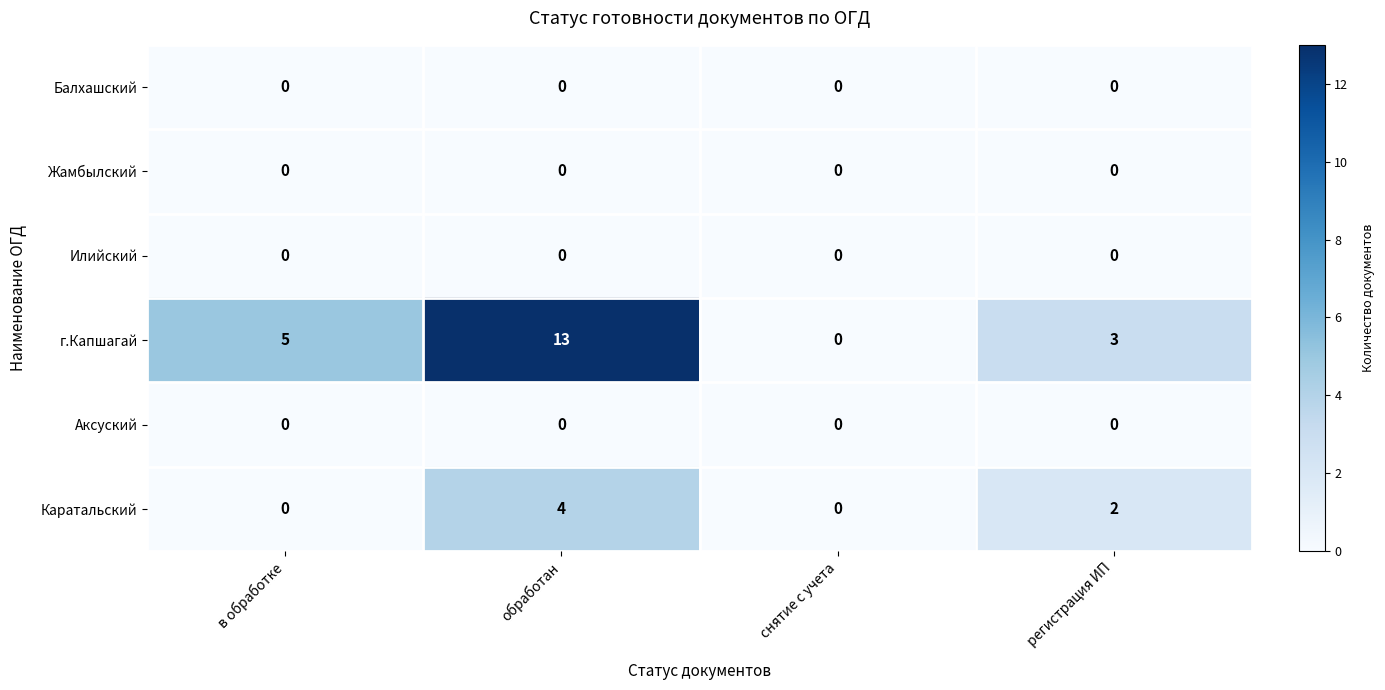

Reading left to right, list all the values displayed in this chart.

Балхашский: в обработке=0	обработан=0	снятие с учета=0	регистрация ИП=0
Жамбылский: в обработке=0	обработан=0	снятие с учета=0	регистрация ИП=0
Илийский: в обработке=0	обработан=0	снятие с учета=0	регистрация ИП=0
г.Капшагай: в обработке=5	обработан=13	снятие с учета=0	регистрация ИП=3
Аксуский: в обработке=0	обработан=0	снятие с учета=0	регистрация ИП=0
Каратальский: в обработке=0	обработан=4	снятие с учета=0	регистрация ИП=2